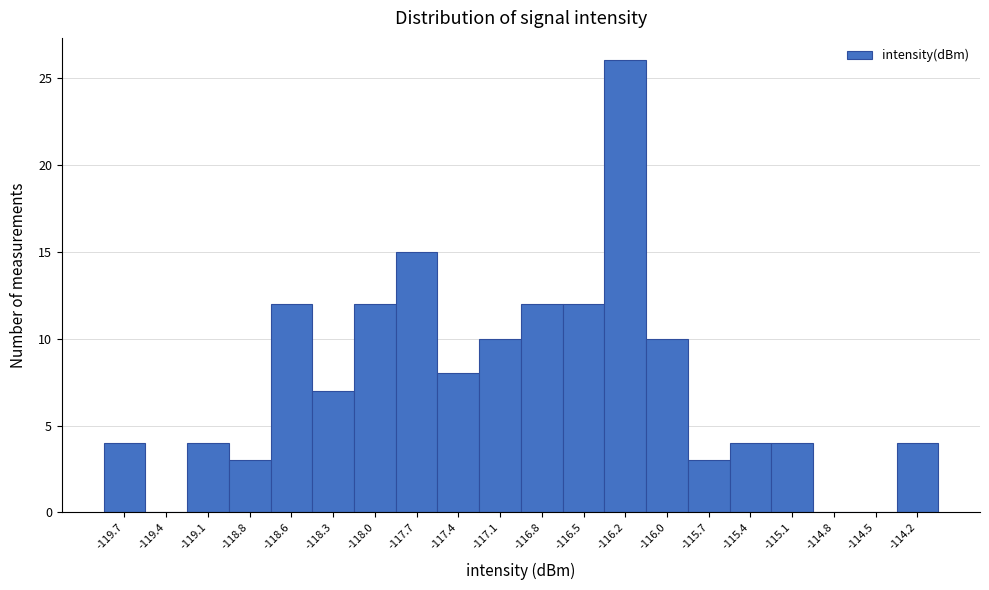

Reading right to left, extract all data points from this chart.

-114.2=4	-114.5=0	-114.8=0	-115.1=4	-115.4=4	-115.7=3	-116.0=10	-116.2=26	-116.5=12	-116.8=12	-117.1=10	-117.4=8	-117.7=15	-118.0=12	-118.3=7	-118.6=12	-118.8=3	-119.1=4	-119.4=0	-119.7=4